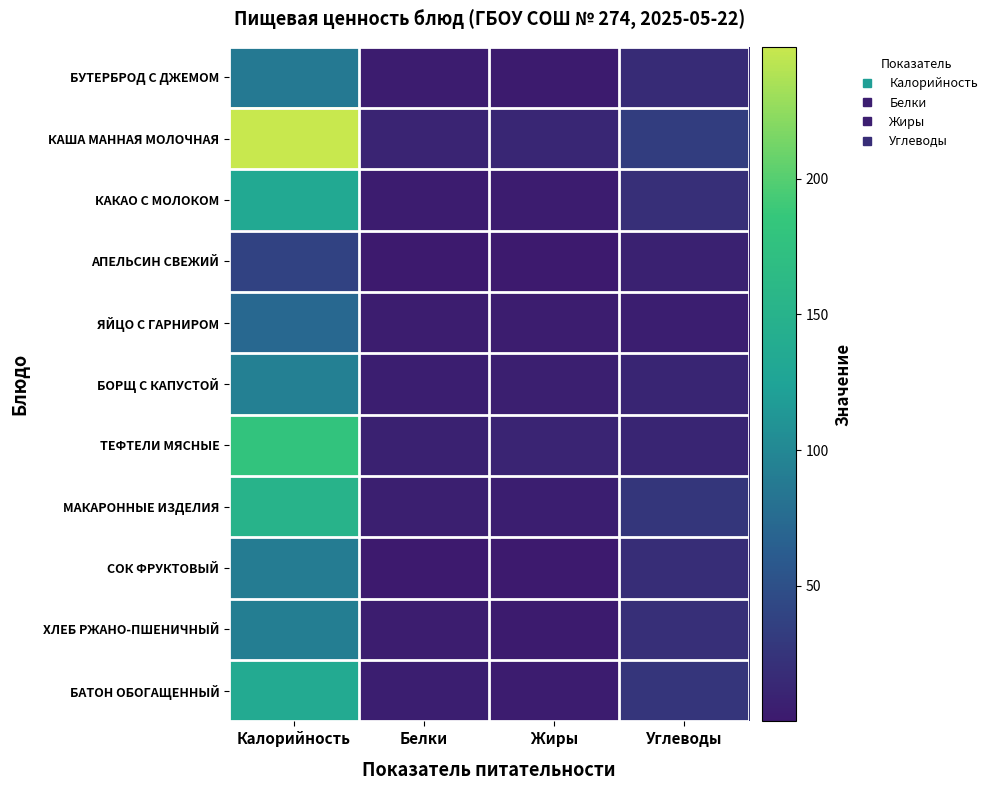

Which series changed the most between Калорийность and Углеводы?

КАША МАННАЯ МОЛОЧНАЯ